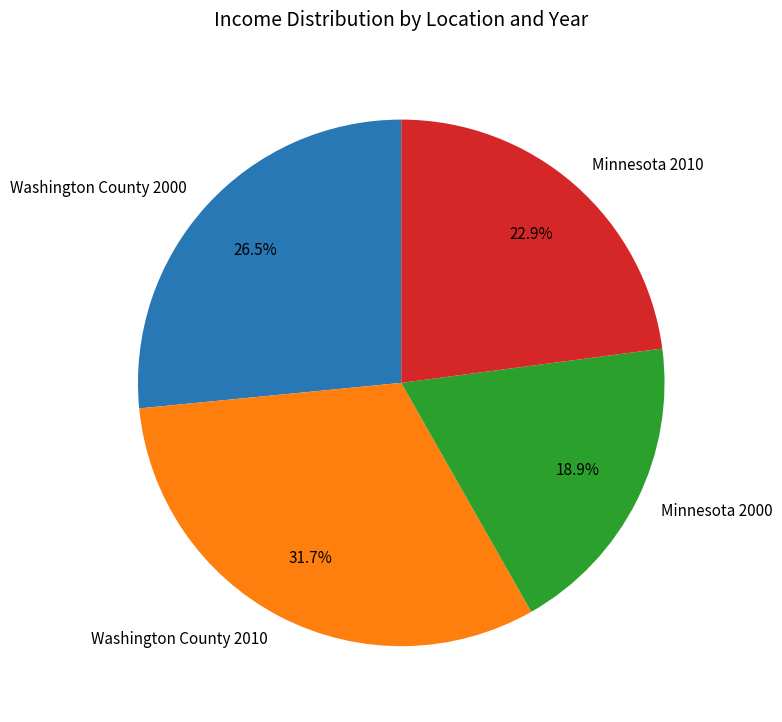

Is it true that Washington County 2010 is 20% of the pie?

False